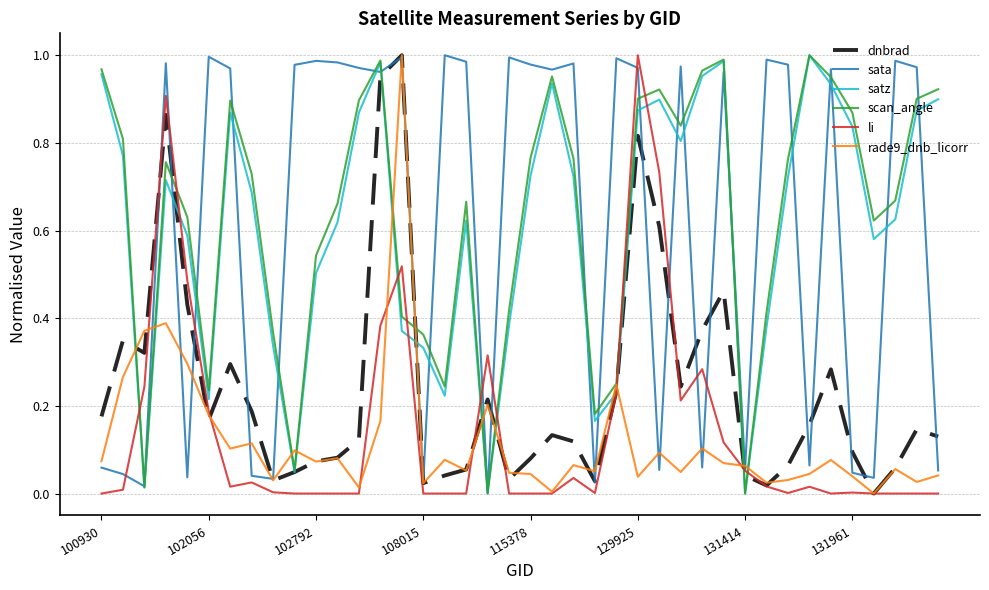

True or false: rade9_dnb_licorr and scan_angle cross at least once.

True